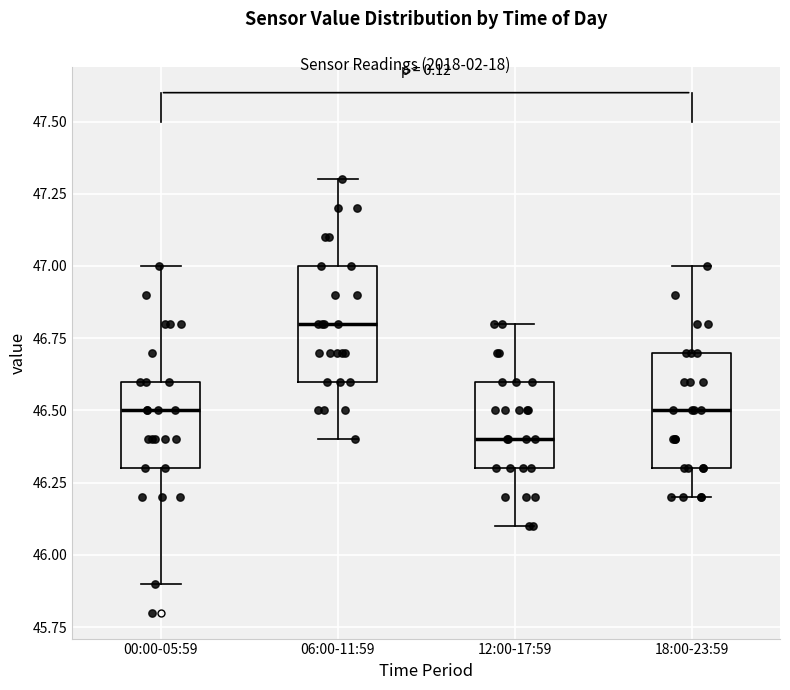

Reading left to right, read every box against the y-axis: the position of its median line, the range the box covers, and the ends of its whiskers. The values are not printed on the chart, so give them approximately, as read against the axis.

00:00-05:59: median 46.5, box 46.3 to 46.6, whiskers 45.9 to 47.0
06:00-11:59: median 46.8, box 46.6 to 47.0, whiskers 46.4 to 47.3
12:00-17:59: median 46.4, box 46.3 to 46.6, whiskers 46.1 to 46.8
18:00-23:59: median 46.5, box 46.3 to 46.7, whiskers 46.2 to 47.0